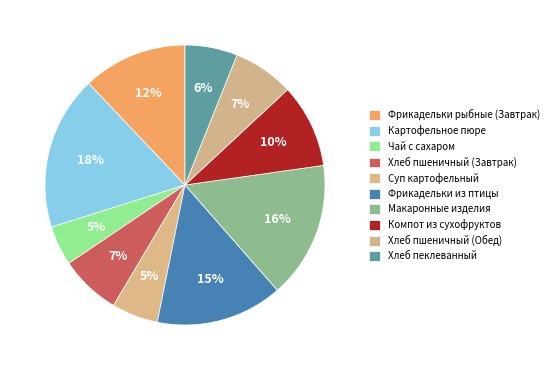

What percentage do Суп картофельный and Фрикадельки из птицы together represent?

20.0%